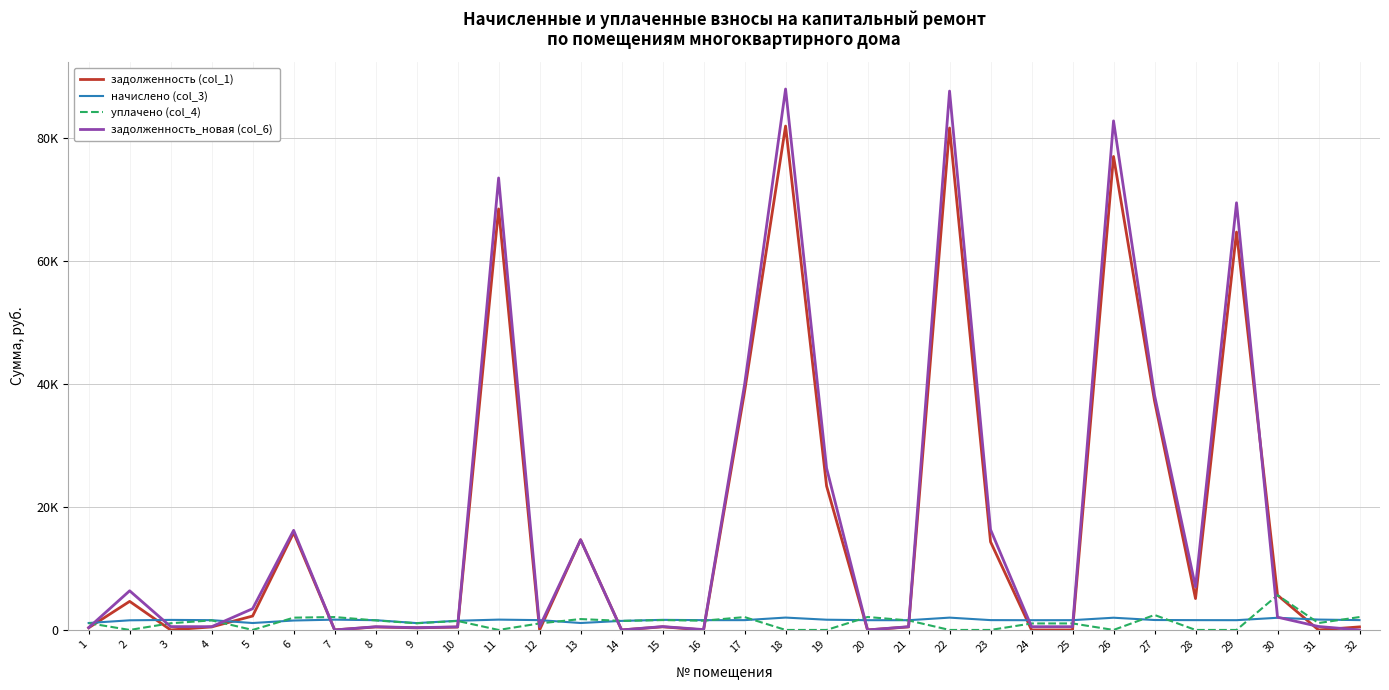

At which category does the chart reach its minimum across all series?

3